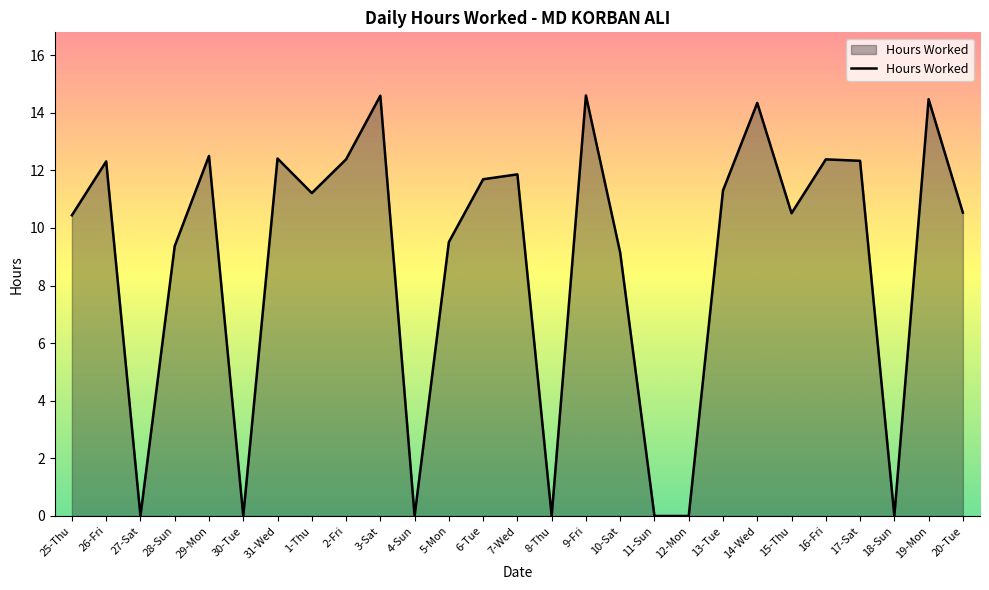

What position from the right is 13-Tue?

8